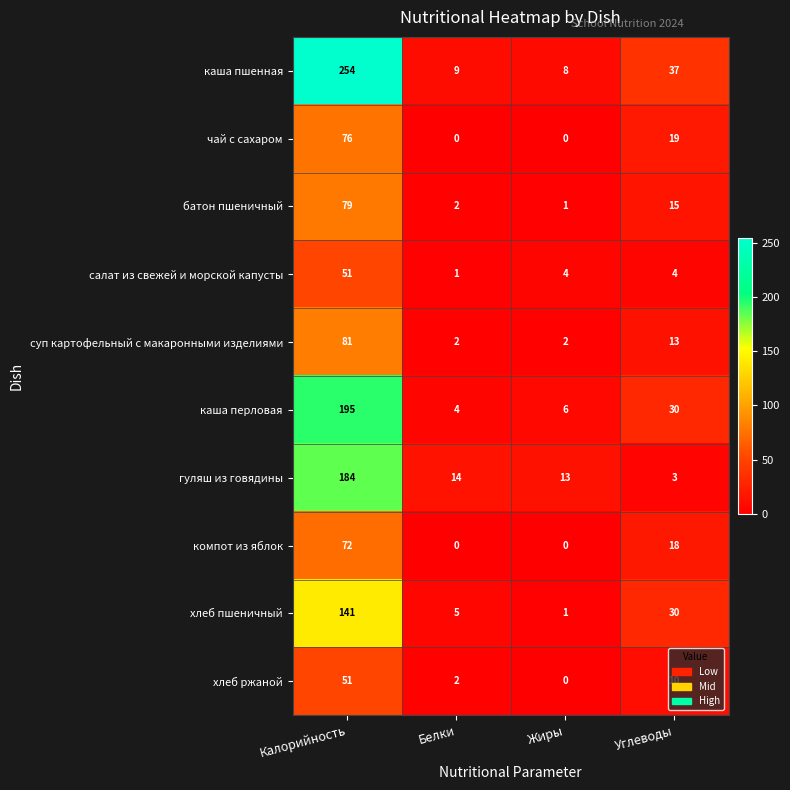

At which label is компот из яблок closest to 36?

Углеводы